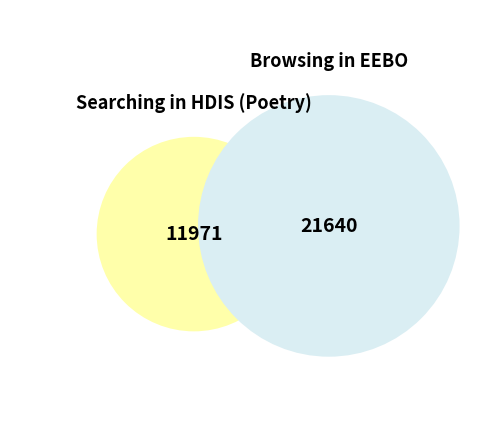

Is there any slice that represents more than half of the pie?

Yes